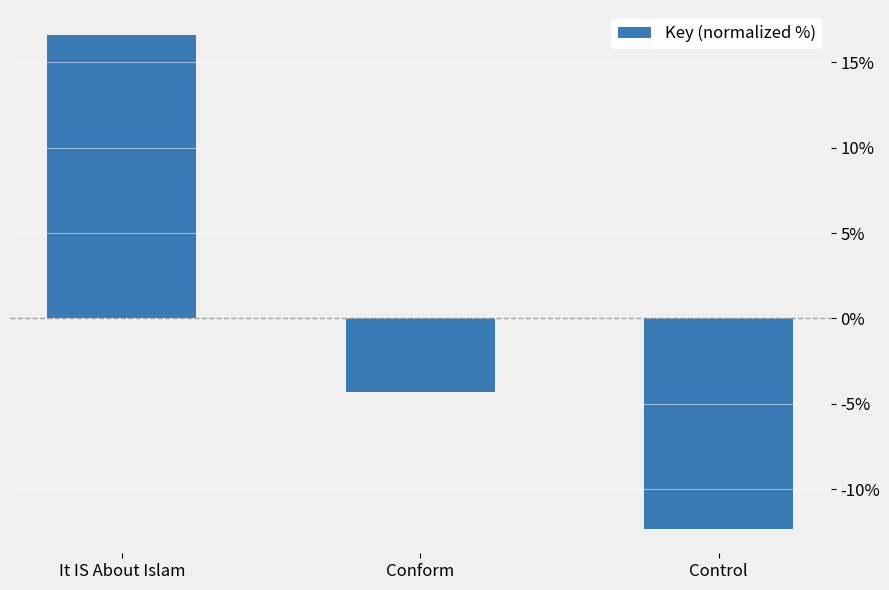

Is it true that the value at Conform is -4.3?

True